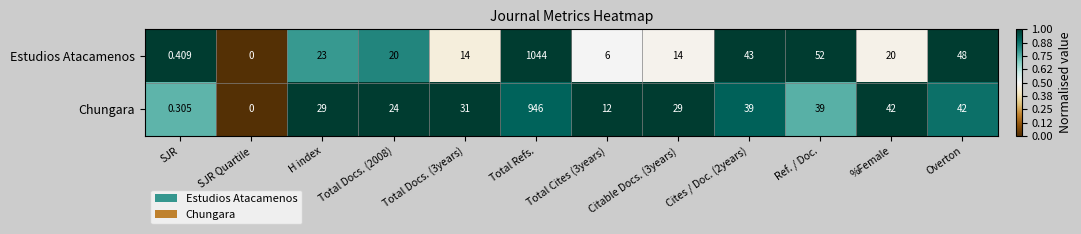

Which category has the lowest value in the Estudios Atacamenos series?

SJR Quartile